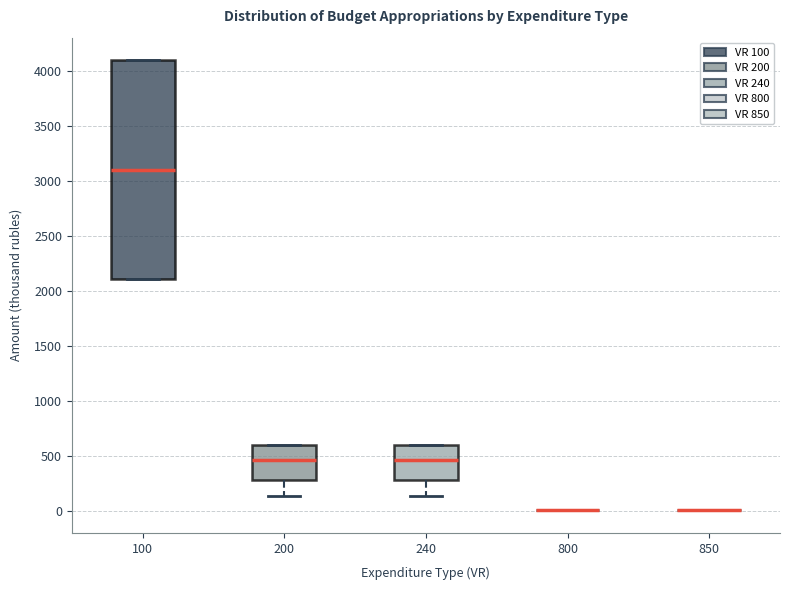

Reading left to right, transcribe this box plot: for each box, give where its median line is, the range the box spans, and where its two whiskers end, as read against the y-axis. The values are not printed on the chart, so give them approximately, as read against the axis.

100: median 3100, box 2100 to 4100, whiskers 2100 to 4100
200: median 450, box 300 to 600, whiskers 150 to 600
240: median 450, box 300 to 600, whiskers 150 to 600
800: box collapsed to a line at 0, whiskers 0 to 0
850: box collapsed to a line at 0, whiskers 0 to 0